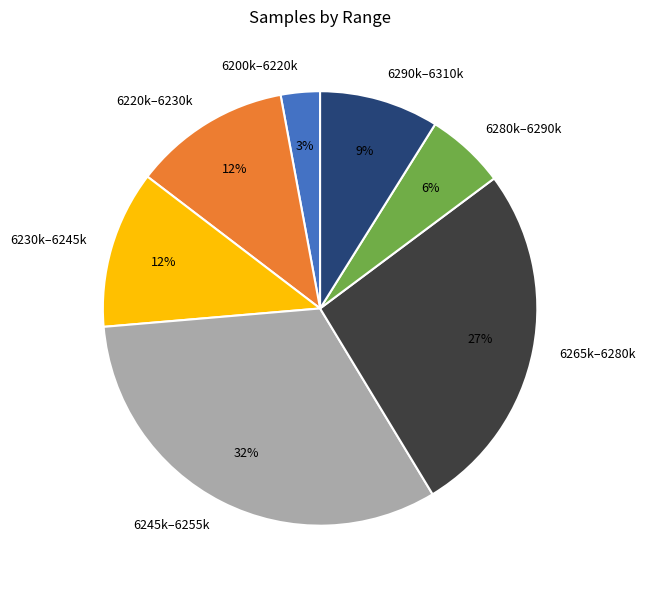

Which slice is the largest?

6245k–6255k